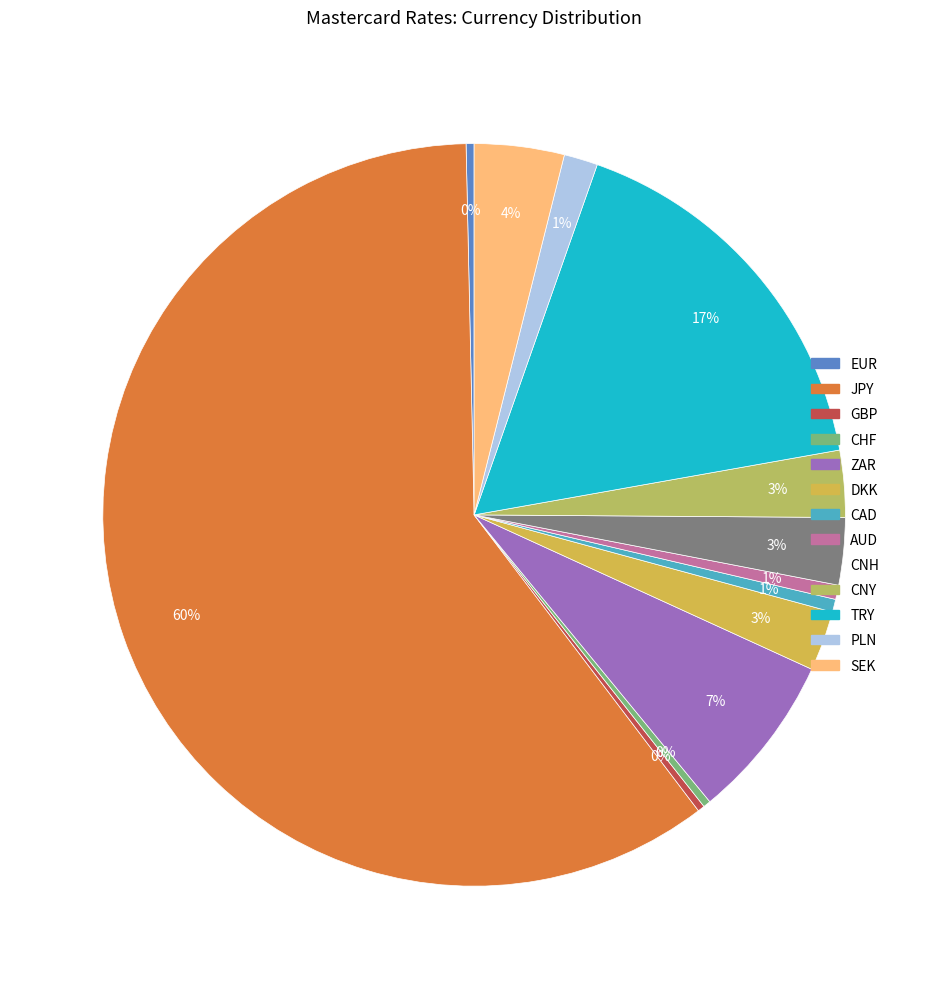

Does CAD represent more than half of the total?

No